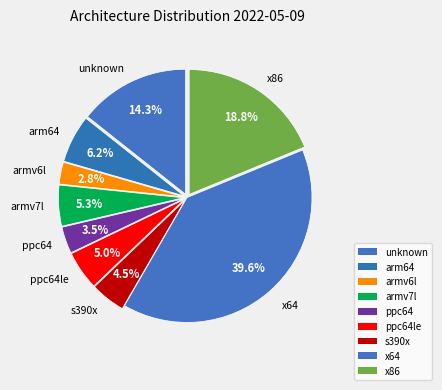

How many segments does this pie chart have?

9